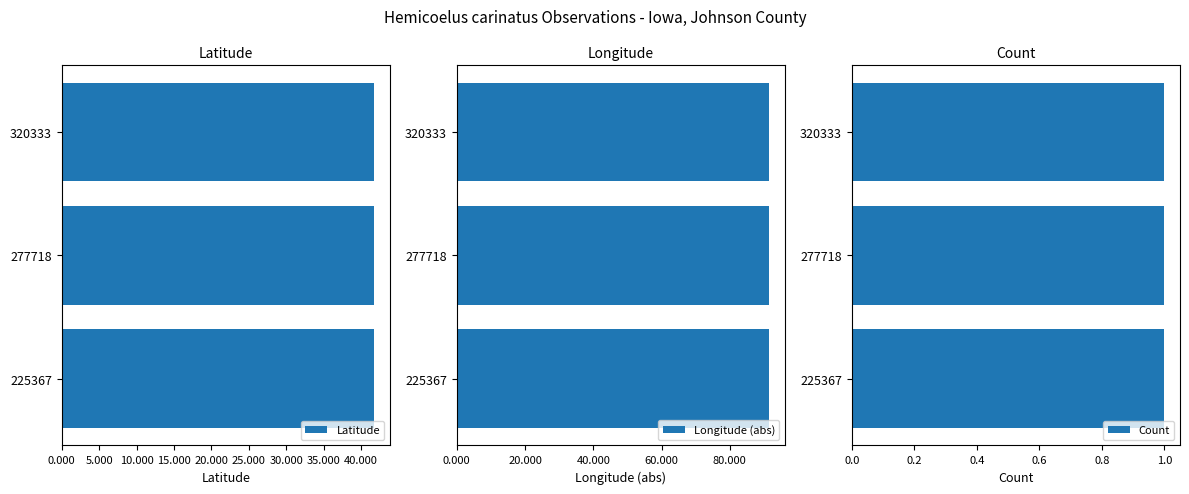

What is the lowest value of the Latitude series?

41.8